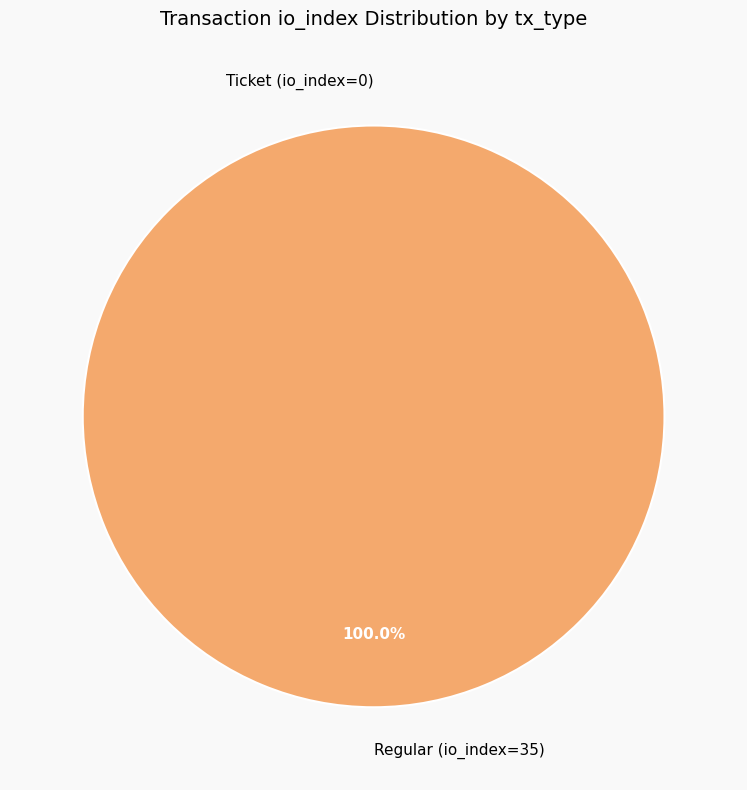

Is there a majority slice in this chart?

Yes